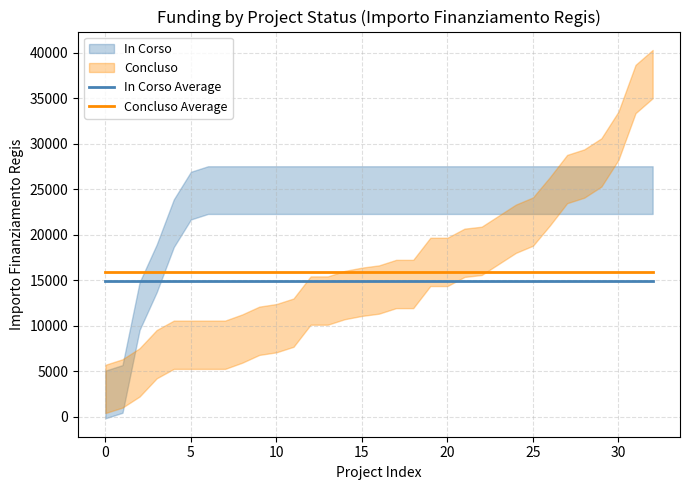

True or false: Concluso Average has a value of 25276.6 at 22.

False